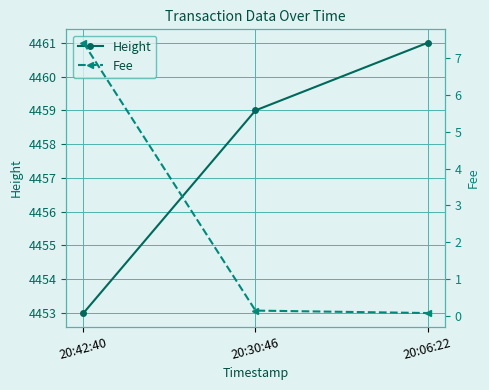

At 20:06:22, list the series in order from smallest to largest.

Fee, Height